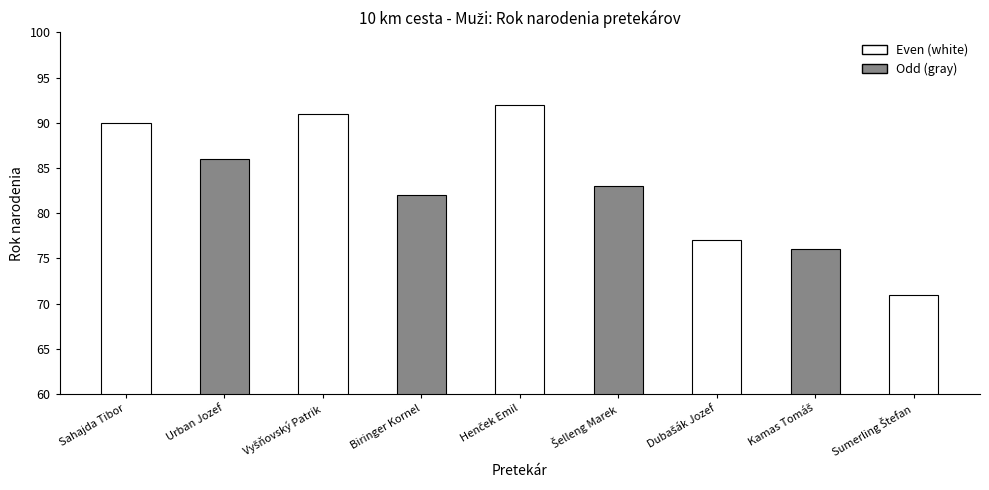

Reading left to right, what are all the values shown in this chart?

Sahajda Tibor=90	Urban Jozef=86	Vyšňovský Patrik=91	Biringer Kornel=82	Henček Emil=92	Šelleng Marek=83	Dubašák Jozef=77	Kamas Tomáš=76	Sumerling Štefan=71